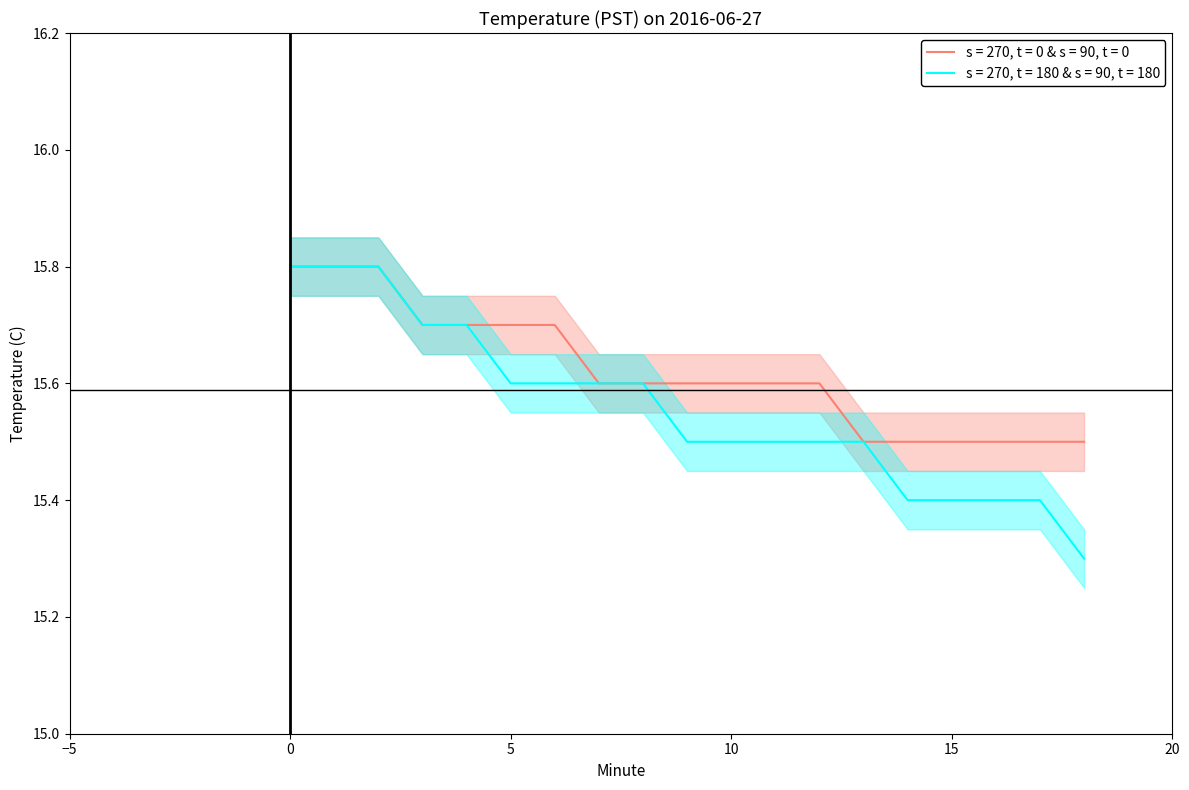

What is the value of the Temperature (s=270, t=180 & s=90, t=180) point at the 6th from the left?

15.6